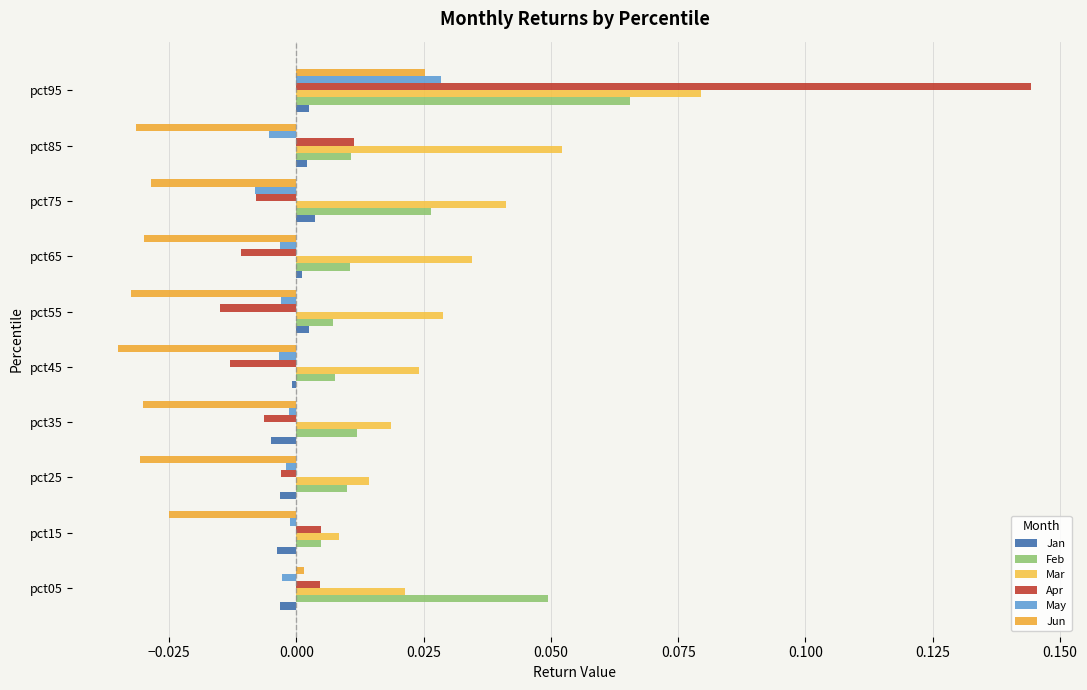

The Feb series shows 0.1 at 0.075. True or false?

False